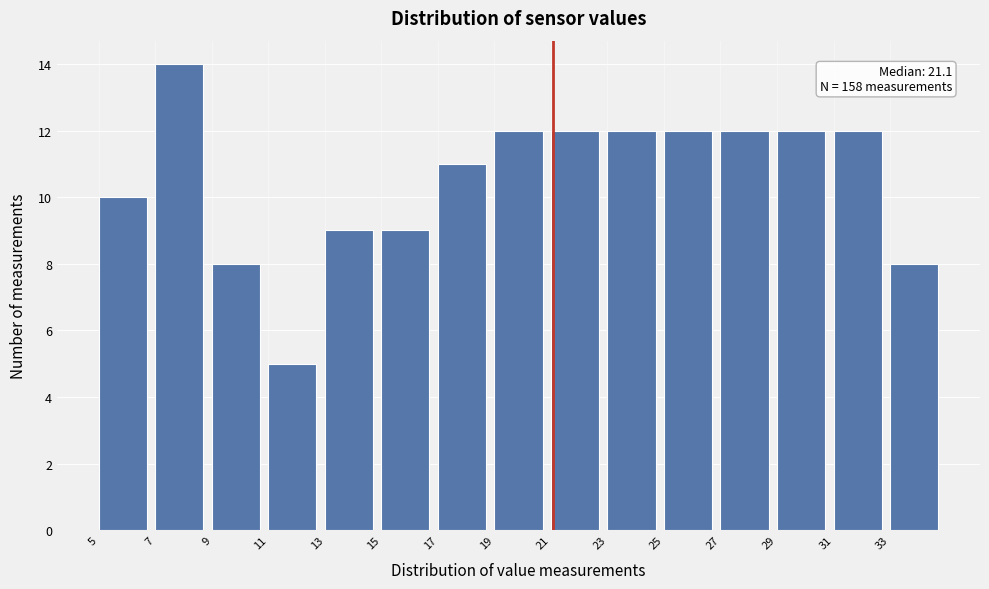

Over which range of the x-axis is the bar tallest?

7 to 9